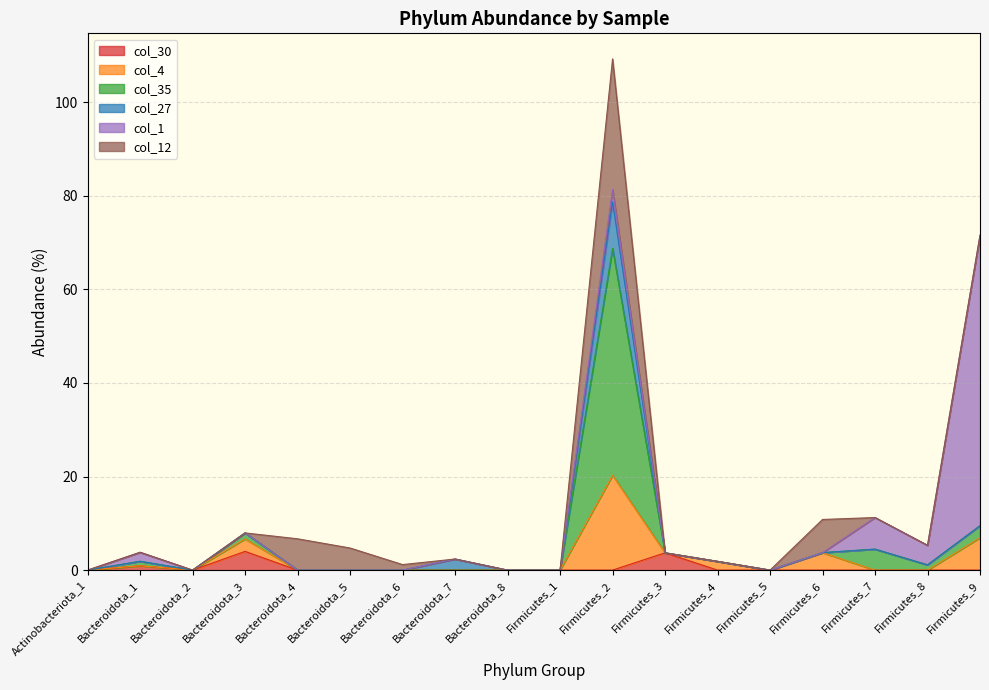

Reading left to right, what are all the values shown in this chart?

col_30: 0.0	0.9	0.0	4.0	0.0	0.0	0.0	0.0	0.0	0.0	0.0	3.7	0.0	0.0	0.0	0.0	0.0	0.0
col_4: 0.0	0.0	0.0	2.7	0.0	0.0	0.0	0.0	0.0	0.0	20.3	0.0	1.9	0.0	3.7	0.0	0.0	6.9
col_35: 0.0	1.0	0.0	1.3	0.0	0.0	0.0	0.0	0.0	0.0	48.5	0.0	0.0	0.0	0.0	4.5	1.1	2.6
col_27: 0.0	0.0	0.0	0.0	0.0	0.0	0.0	2.4	0.0	0.0	10.0	0.0	0.0	0.0	0.0	0.0	0.0	0.0
col_1: 0.0	1.9	0.0	0.0	0.0	0.0	0.0	0.0	0.0	0.0	2.6	0.0	0.0	0.0	0.0	6.8	4.2	62.1
col_12: 0.0	0.0	0.0	0.0	6.7	4.7	1.2	0.0	0.0	0.0	28.0	0.0	0.0	0.0	7.1	0.0	0.0	0.0